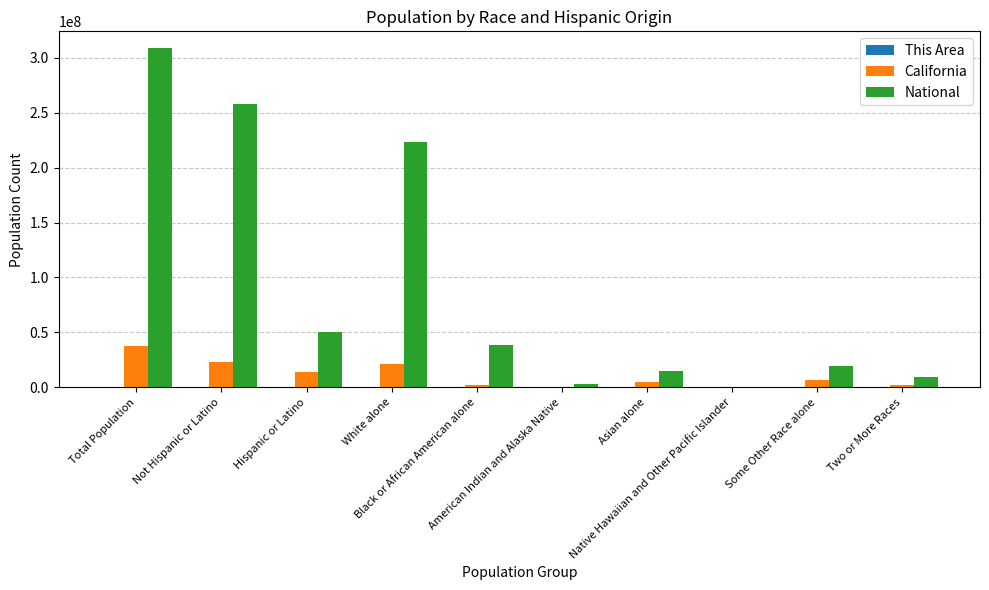

Which series has the largest total across all categories?

National